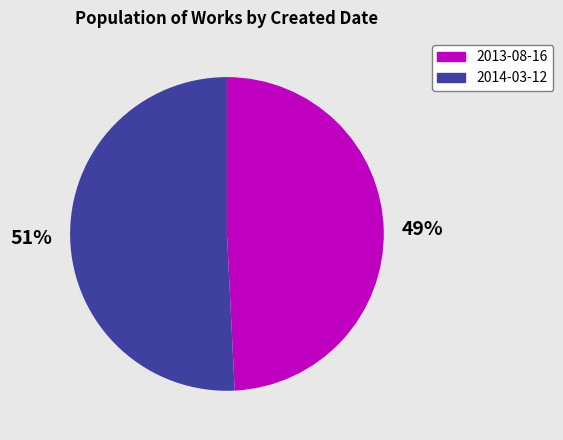

Does any single category account for the majority?

Yes